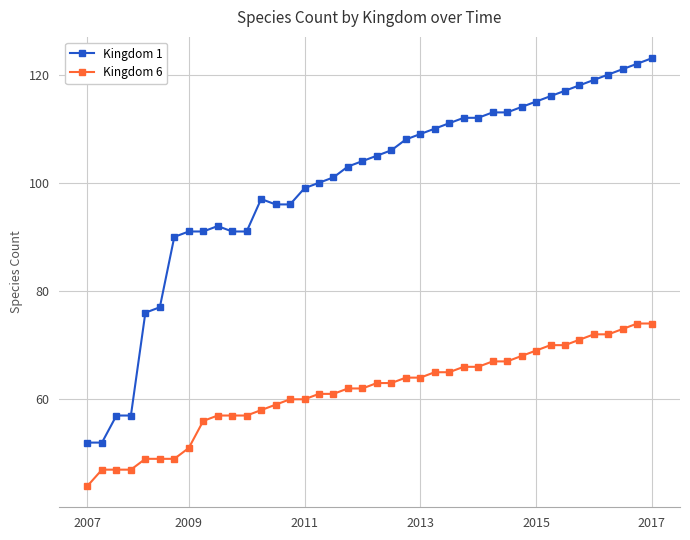

Reading right to left, list all the values displayed in this chart.

Kingdom 1: 123	122	121	120	119	118	117	116	115	114	113	113	112	112	111	110	109	108	106	105	104	103	101	100	99	96	96	97	91	91	92	91	91	90	77	76	57	57	52	52
Kingdom 6: 74	74	73	72	72	71	70	70	69	68	67	67	66	66	65	65	64	64	63	63	62	62	61	61	60	60	59	58	57	57	57	56	51	49	49	49	47	47	47	44